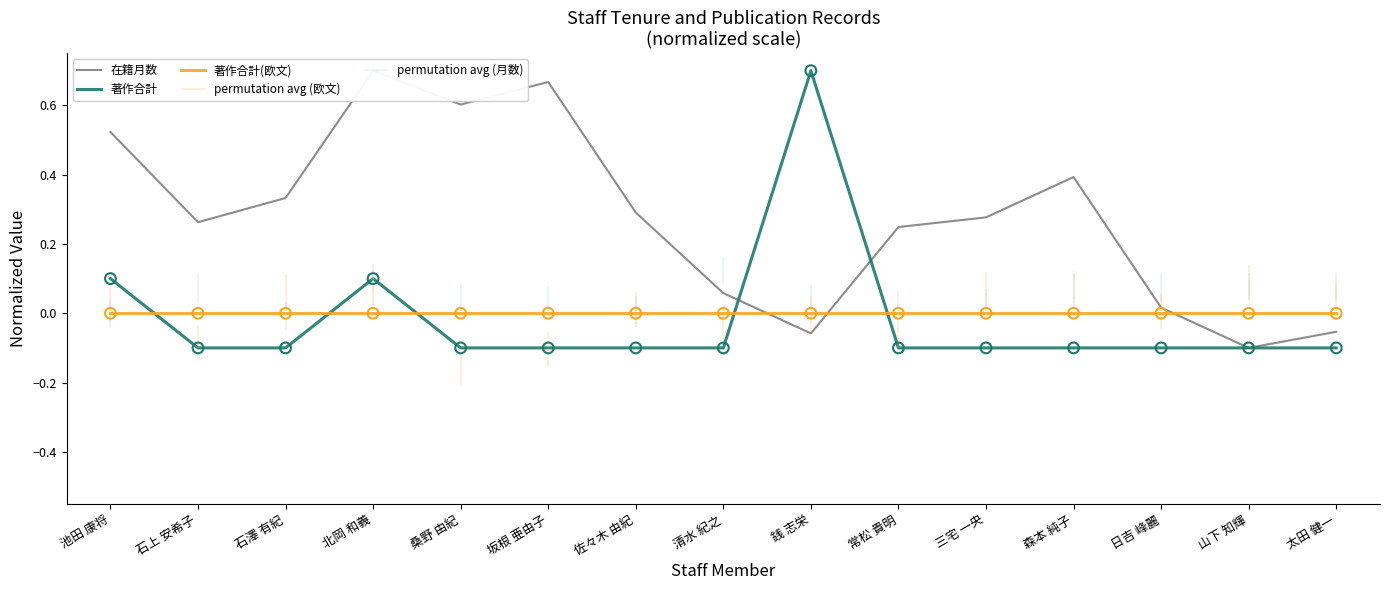

At how many categories does at least one series exceed 0?

13